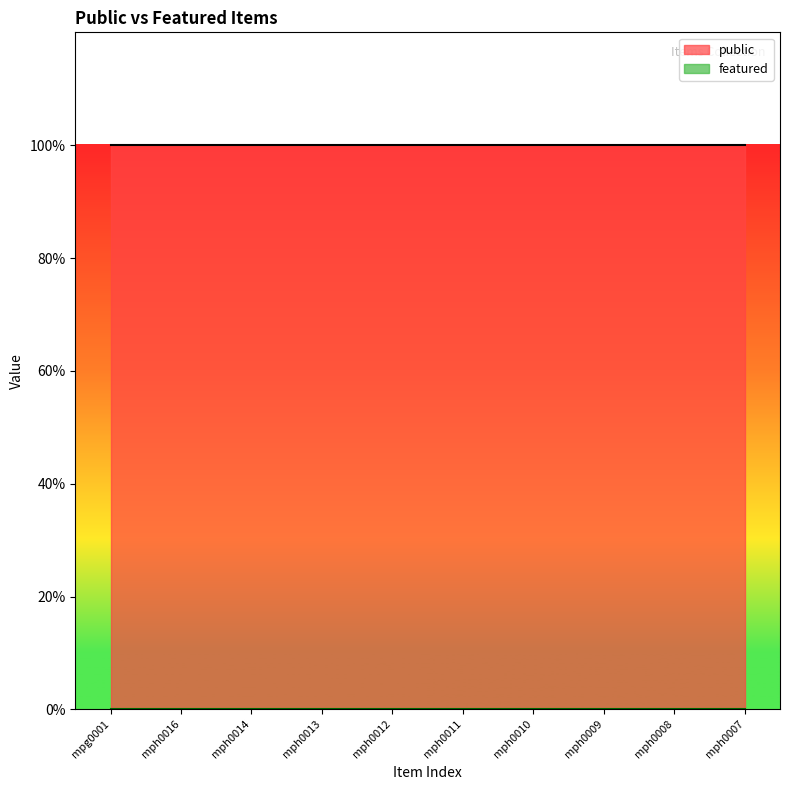

Rank the series by their average value, from highest to lowest.

public, featured